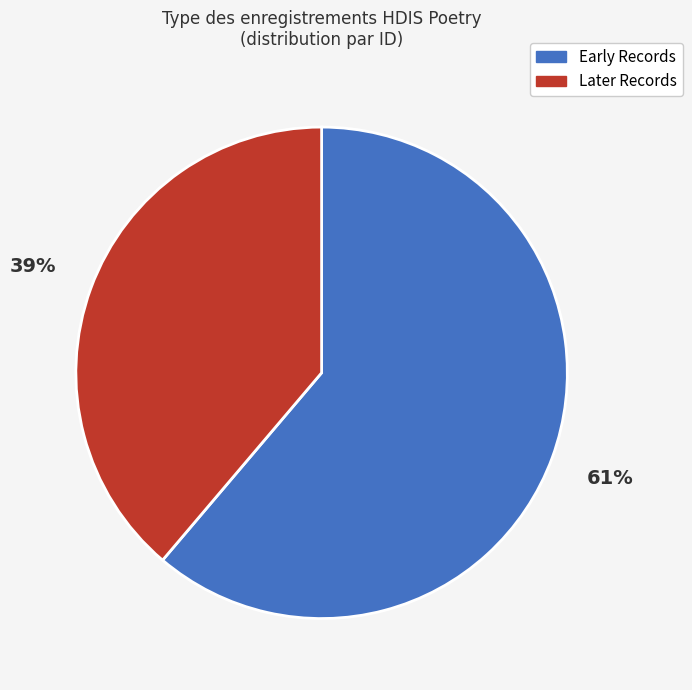

Rank the categories by value from highest to lowest.

Early Records, Later Records